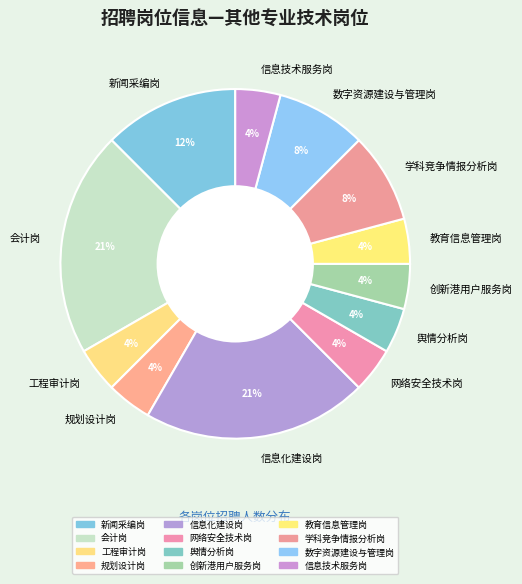

To the nearest percent, what percentage of the pie is 规划设计岗?

4%